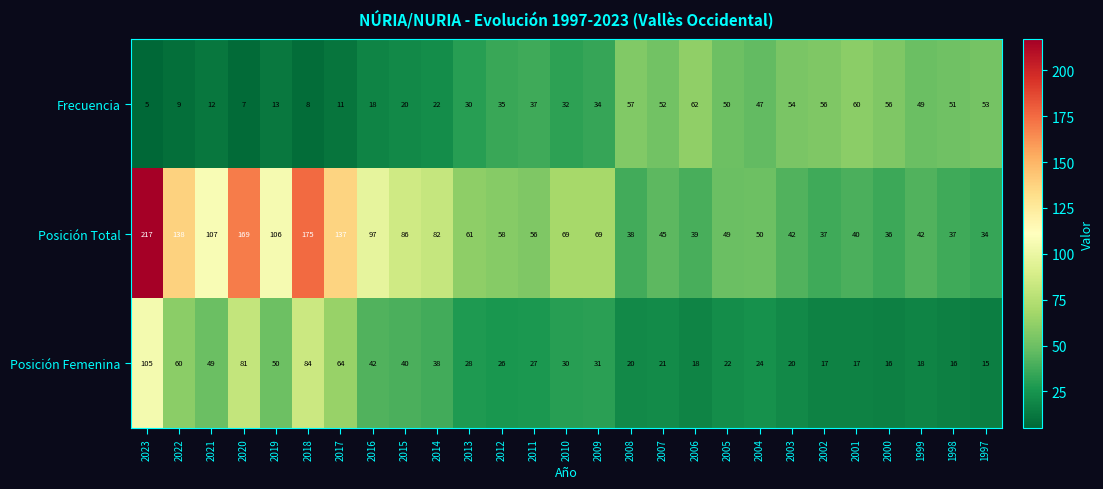

How many data points in Posición Total are less than 58?

13